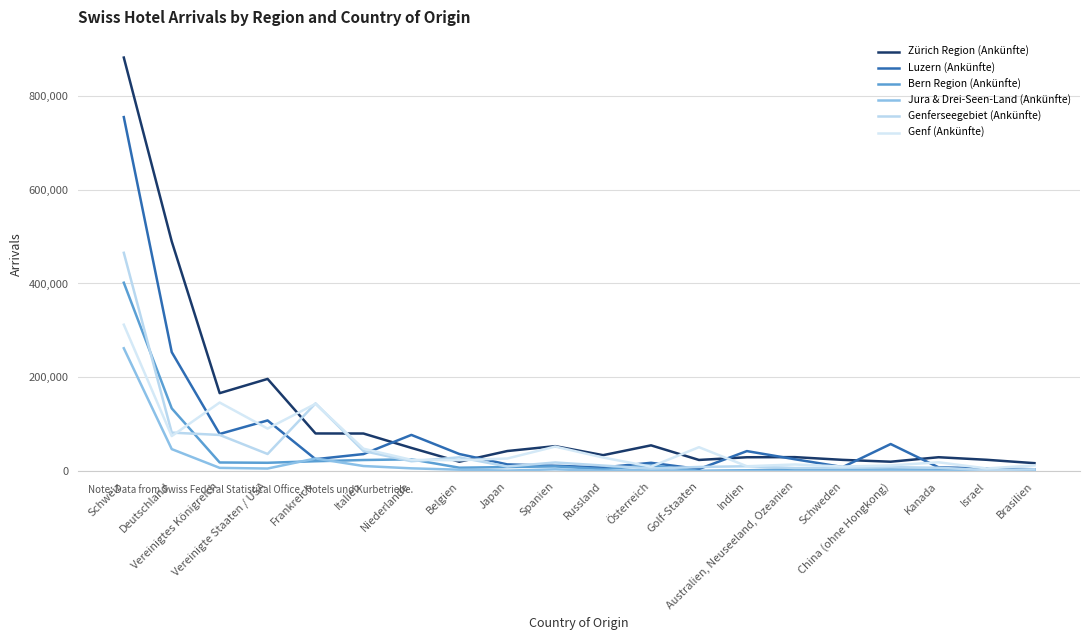

What is the approximate value of Genf (Ankünfte) at Kanada?

19425